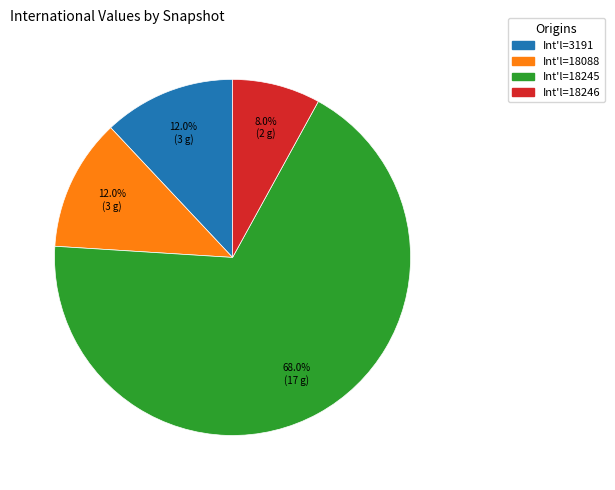

Is there a majority slice in this chart?

Yes